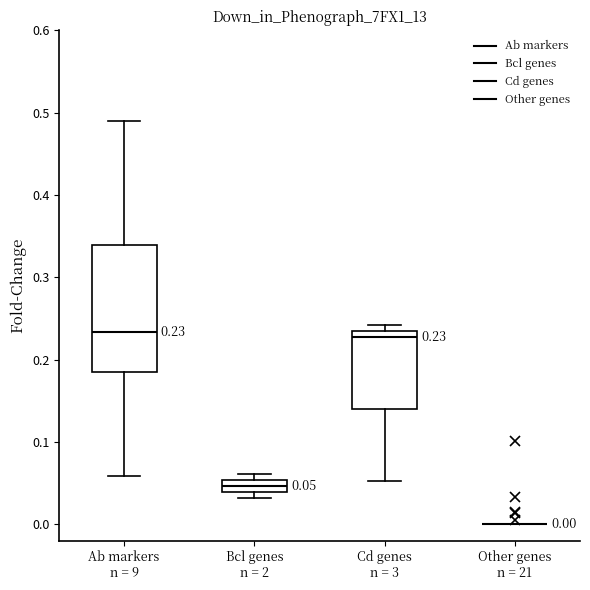

Which box is the tallest, from its lower edge to its upper edge?

Ab markers n = 9